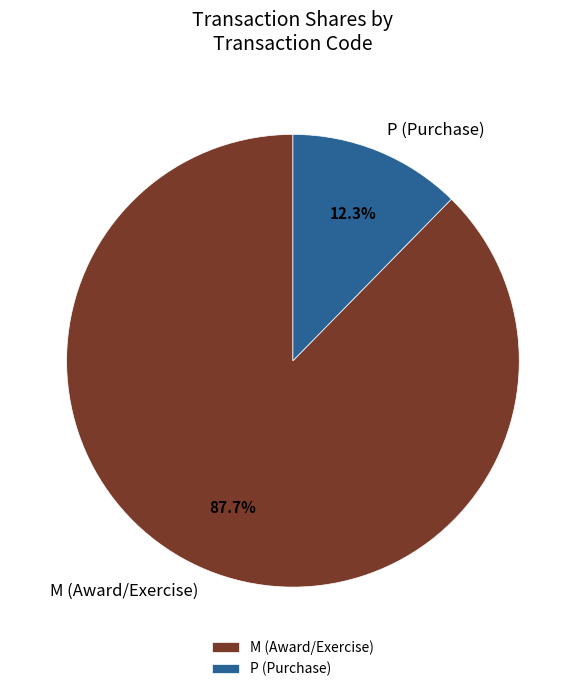

Rank the categories by value from highest to lowest.

M (Award/Exercise), P (Purchase)